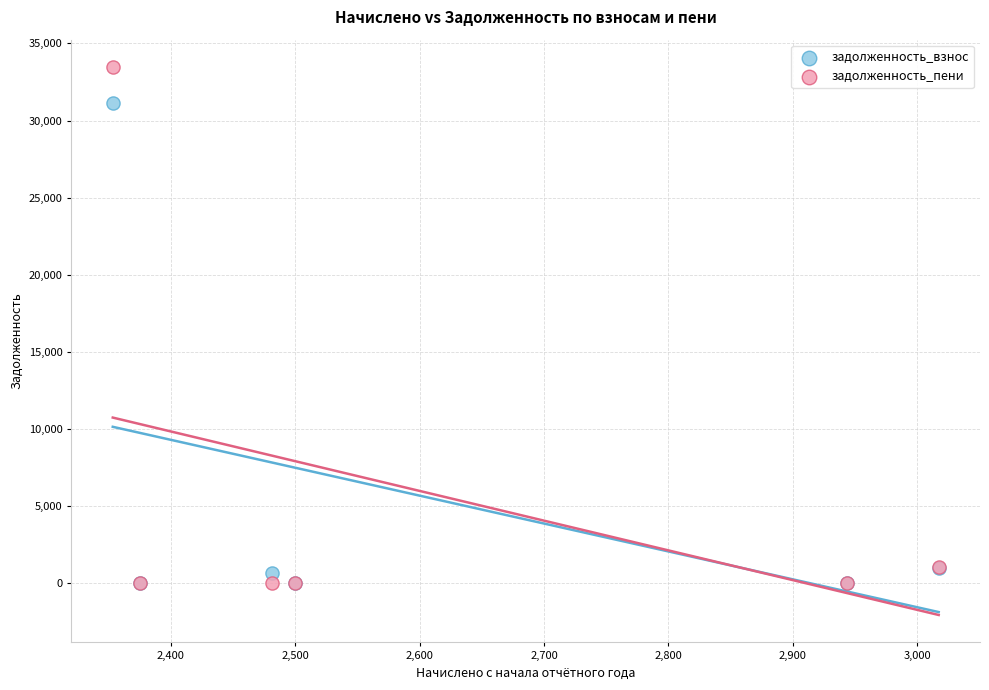

Across all series, what Y value is closest to 16732?

31111.8